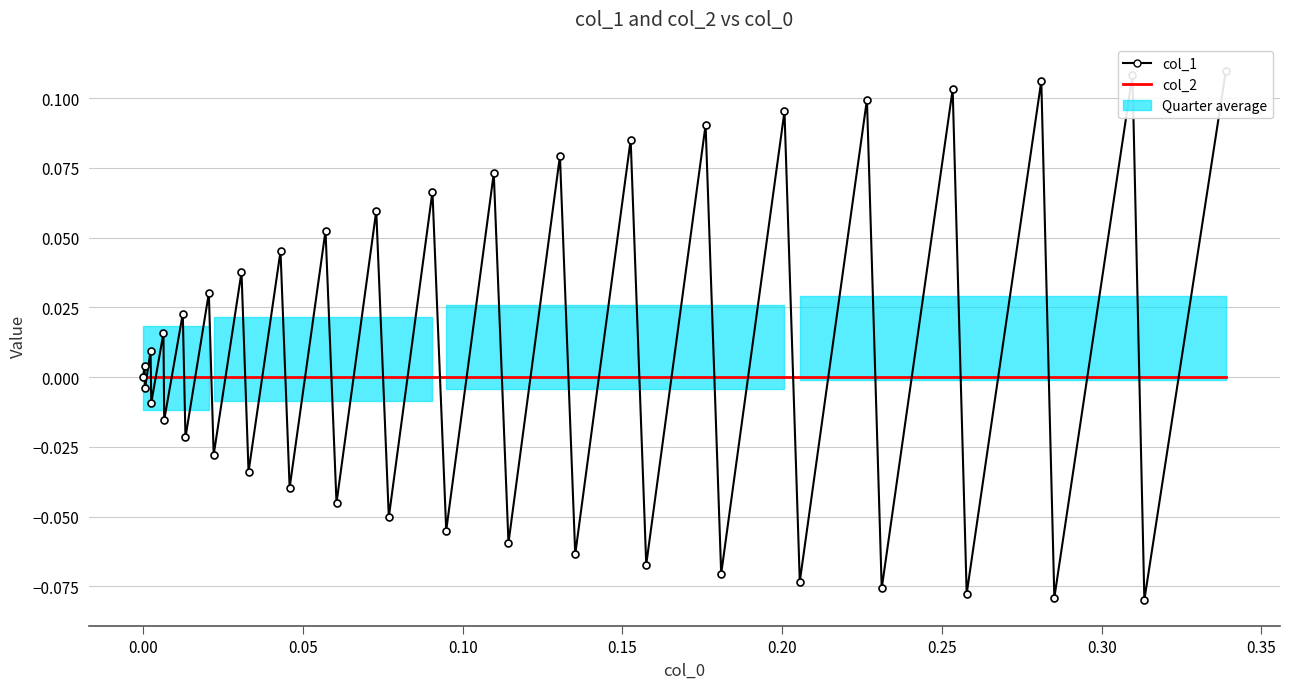

How many lines are shown in the chart?

2